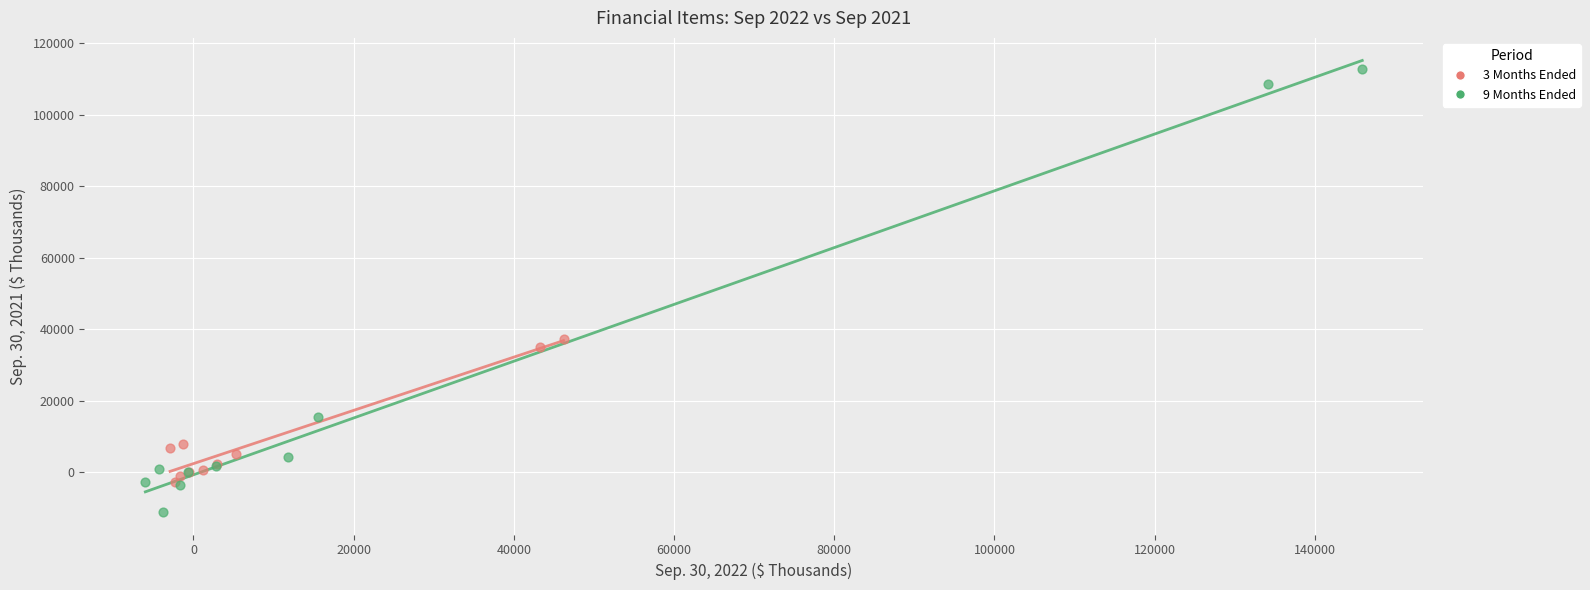

What are all the series names shown in the legend?

3 Months Ended, 9 Months Ended